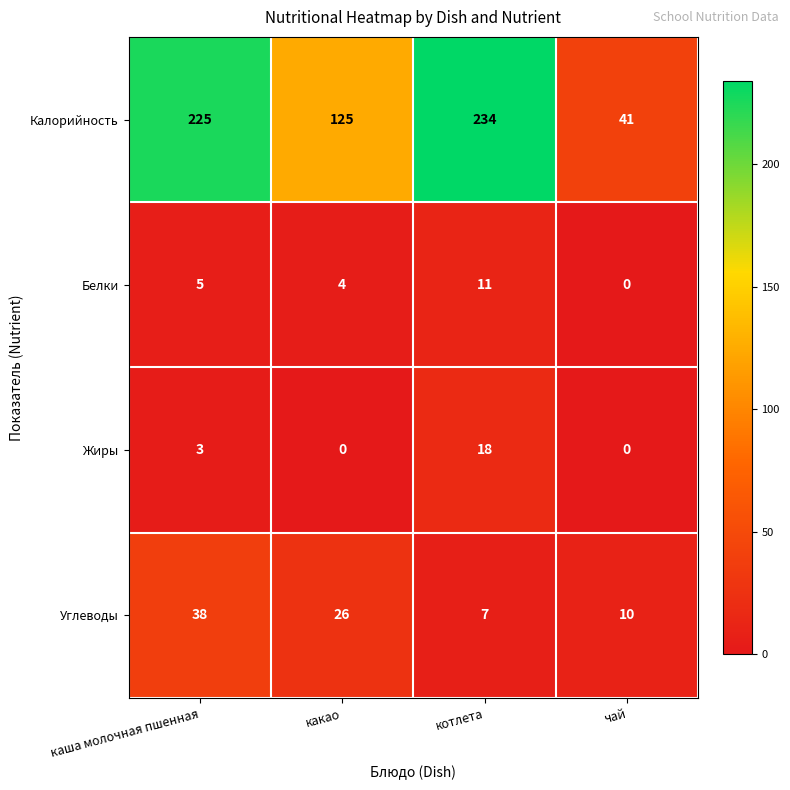

At how many categories does at least one series exceed 188?

2